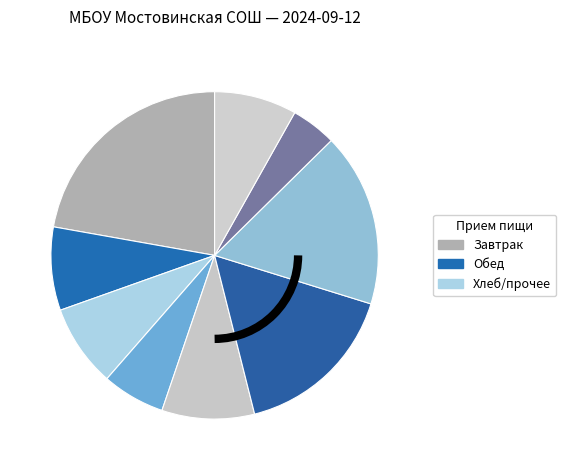

How many slices are in this pie chart?

9